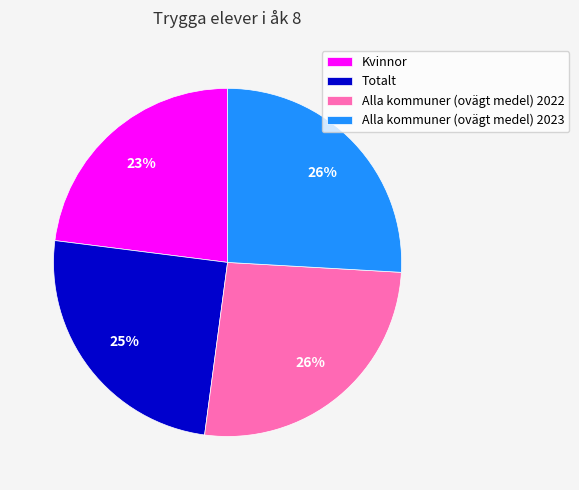

To the nearest percent, what percentage of the pie is Alla kommuner (ovägt medel) 2022?

26%